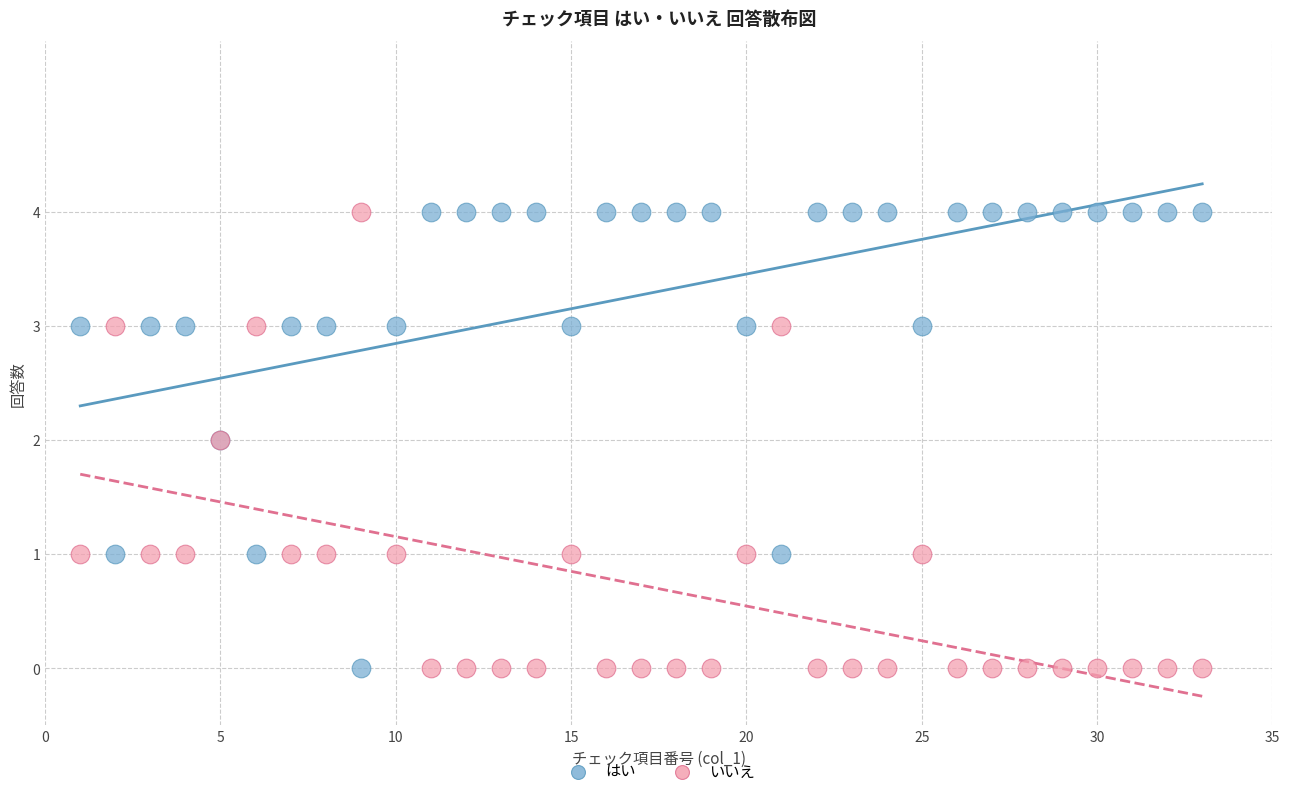

What is the X range (max minus min) for the scatter plot?

32